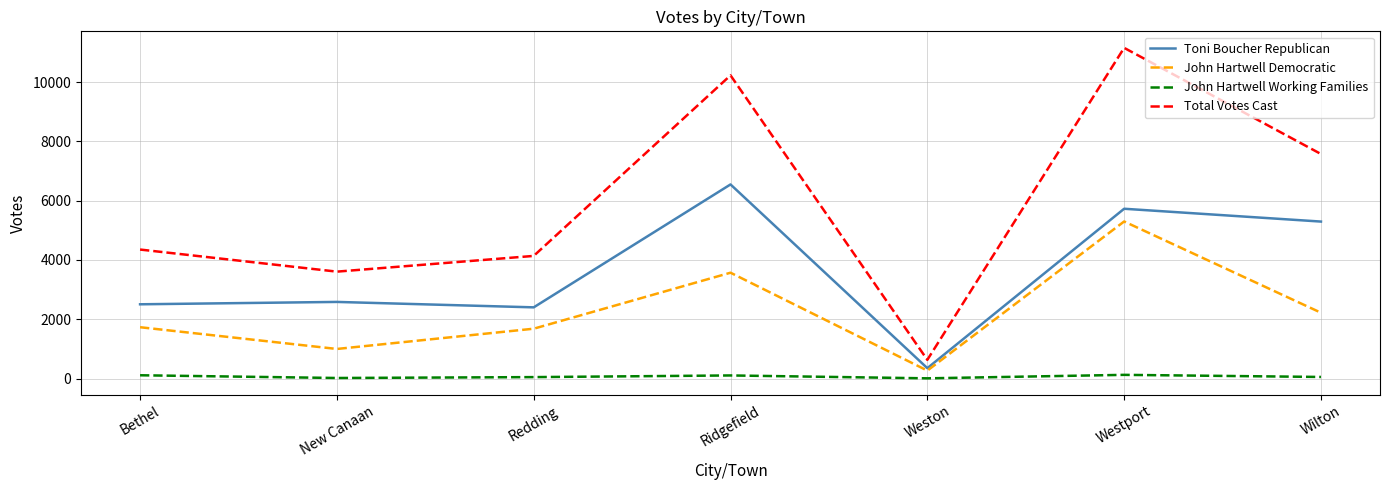

How many lines are shown in the chart?

4